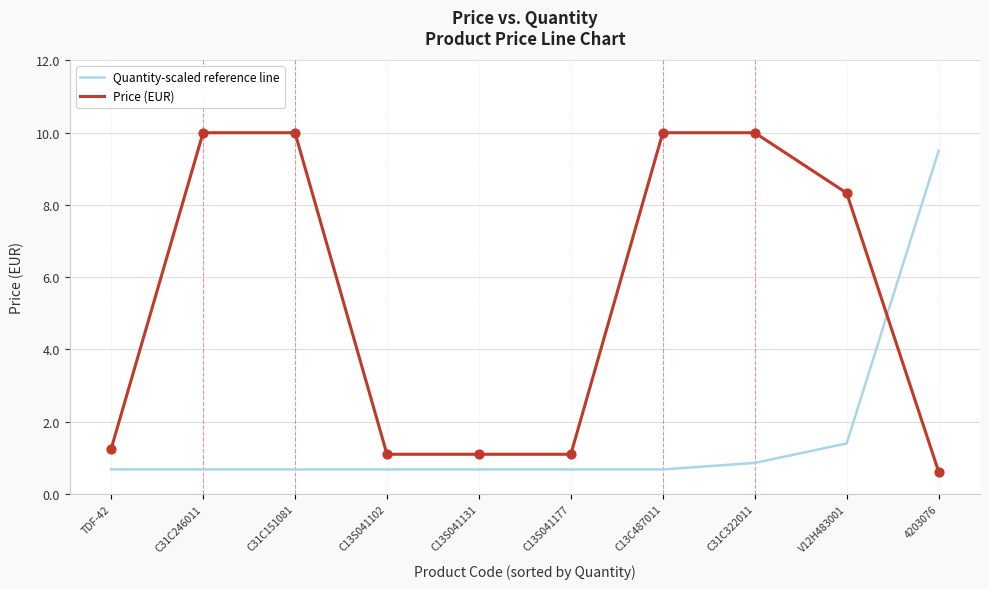

What are all the series names shown in the legend?

Quantity-scaled reference line, Price (EUR)